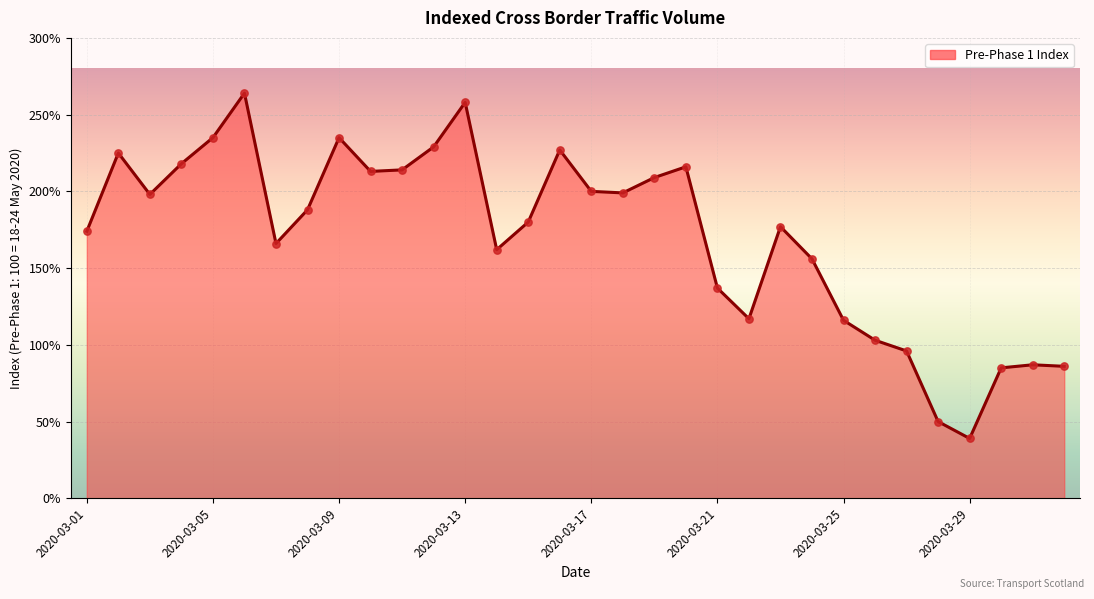

What is the difference between the maximum and minimum values?

225